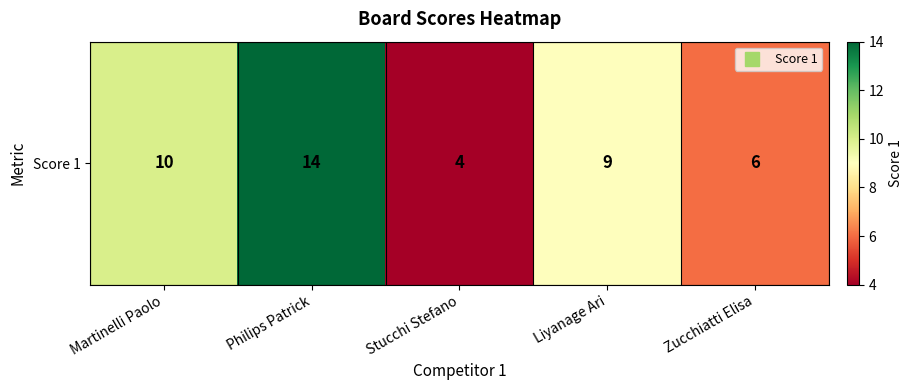

What is the average value?

9